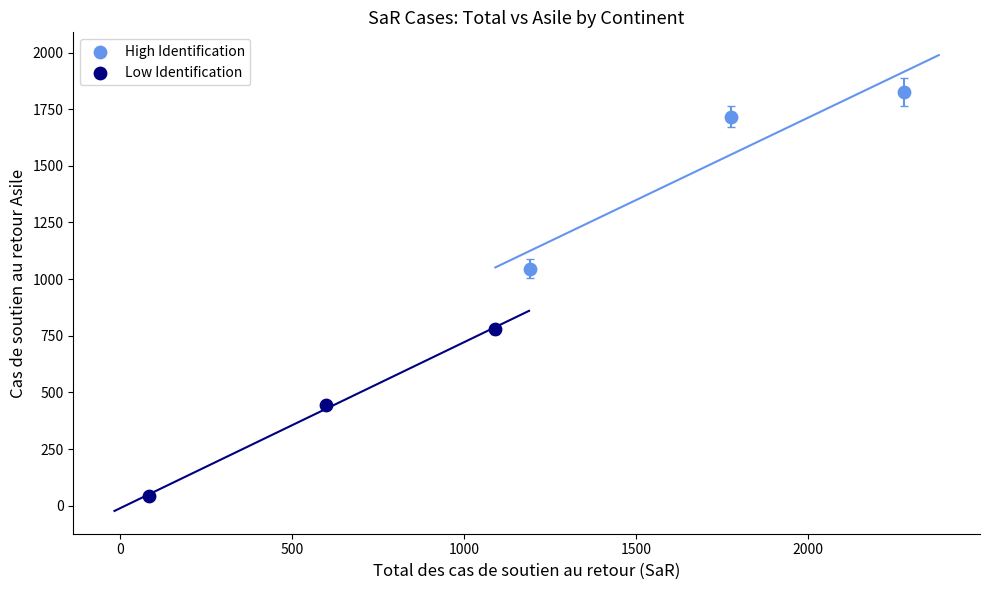

What are all the series names shown in the legend?

High Identification, Low Identification